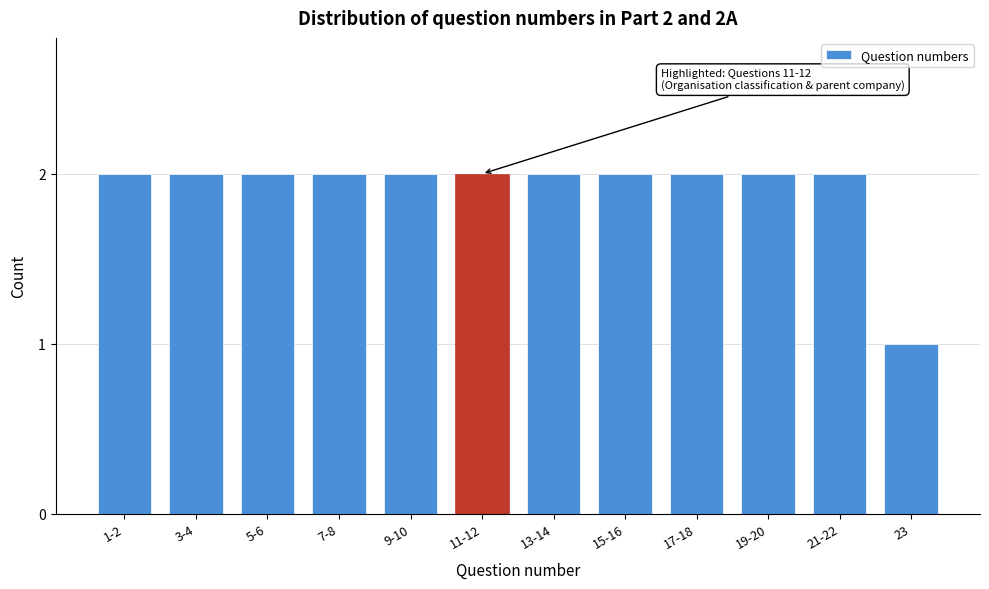

Reading left to right, list all the values displayed in this chart.

2	2	2	2	2	2	2	2	2	2	2	1